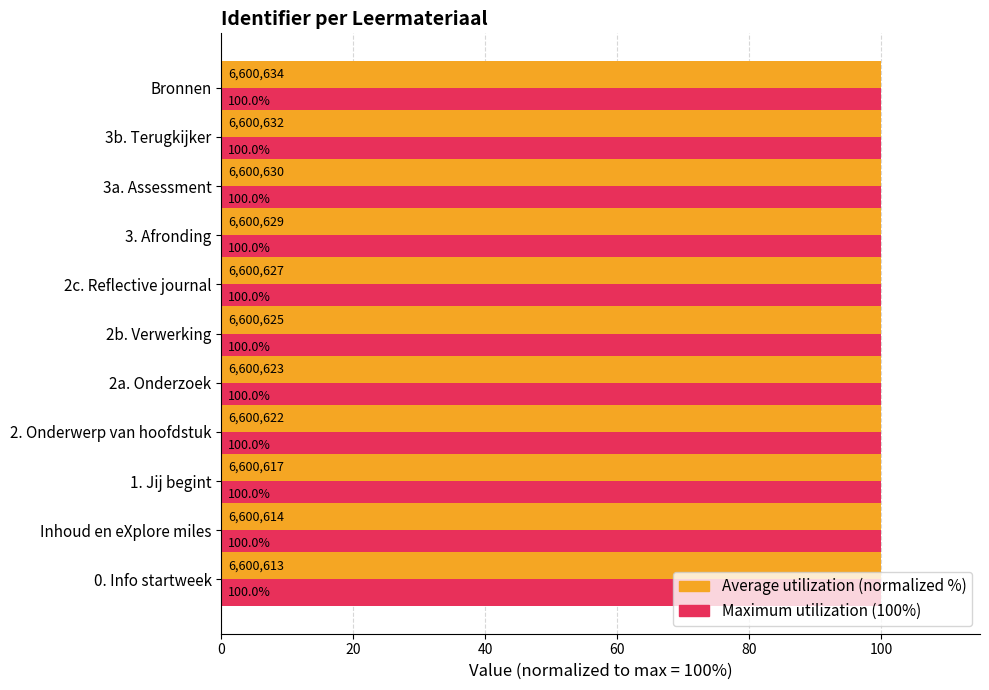

What is the maximum value shown in the chart?

100.0